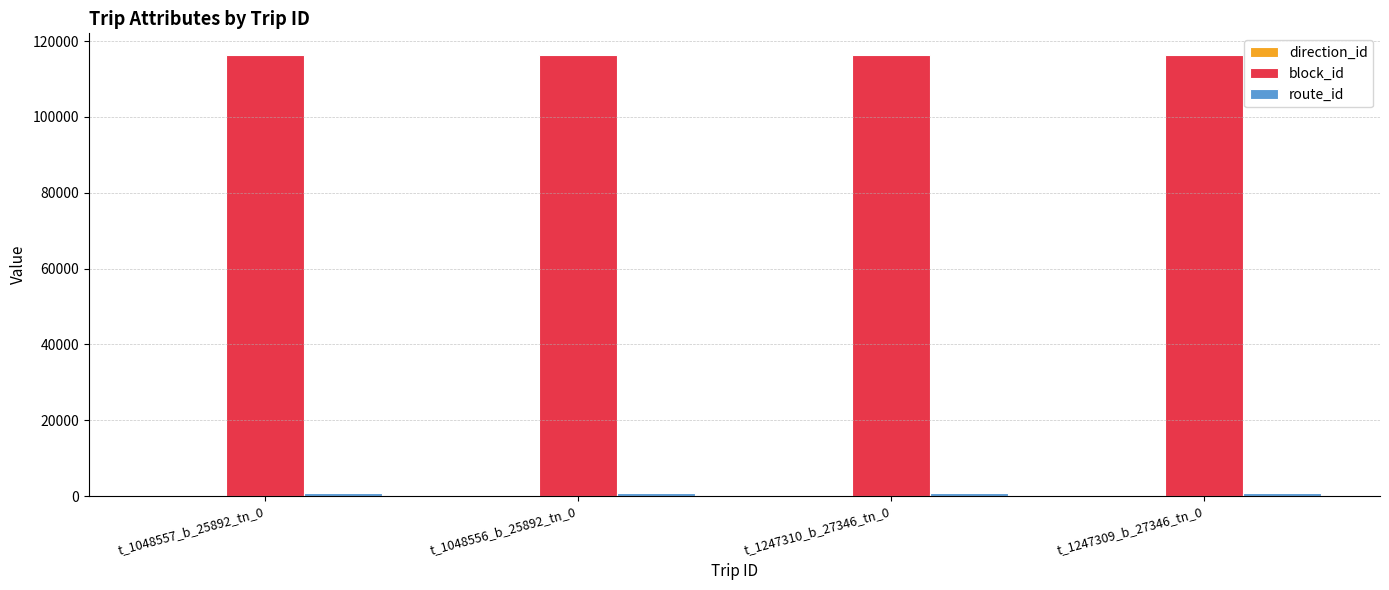

The block_id series shows 174156 at t_1247309_b_27346_tn_0. True or false?

False